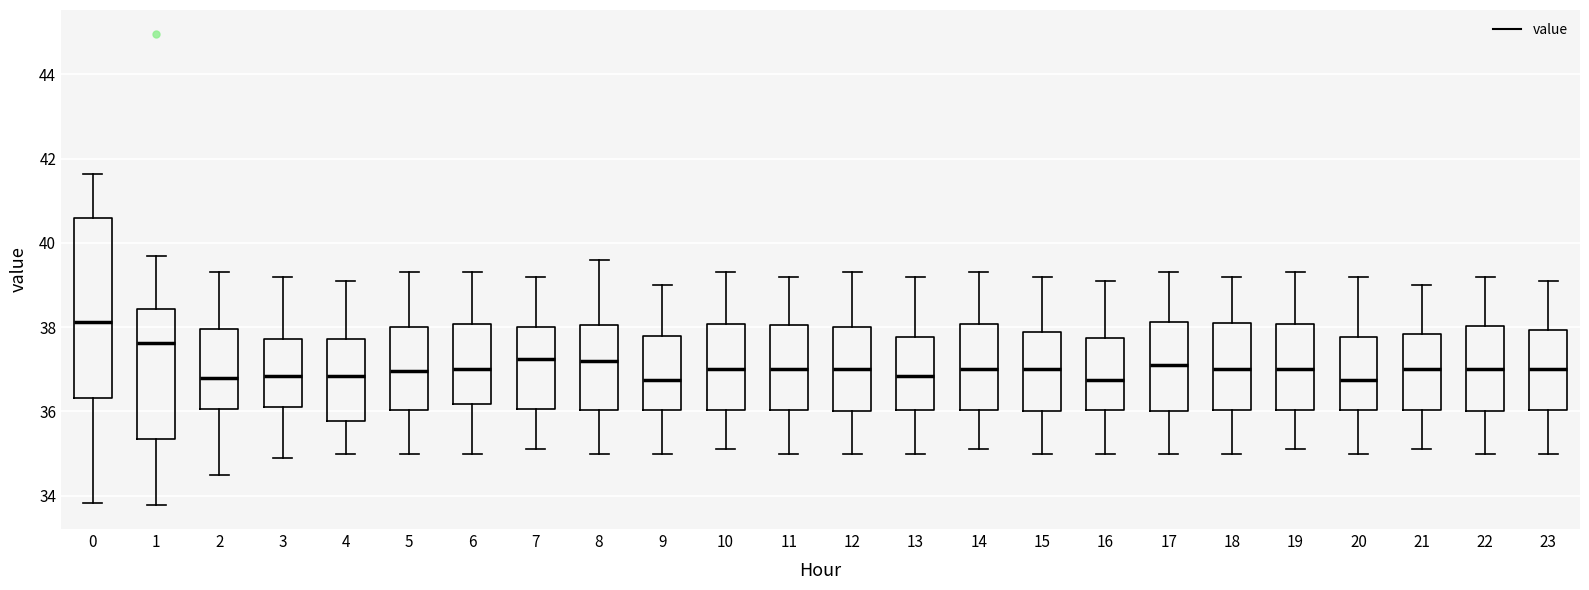

Comparing the boxes themselves (not the whiskers), which one is the tallest?

0